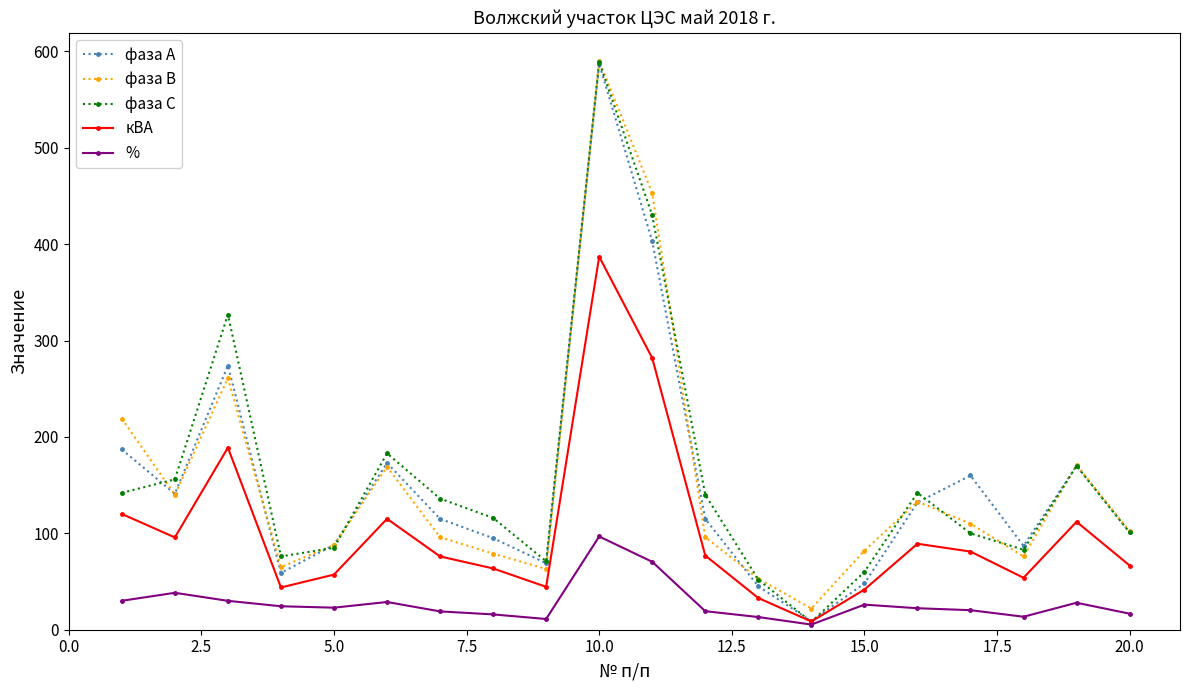

What is the highest value of the кВА series?

387.0